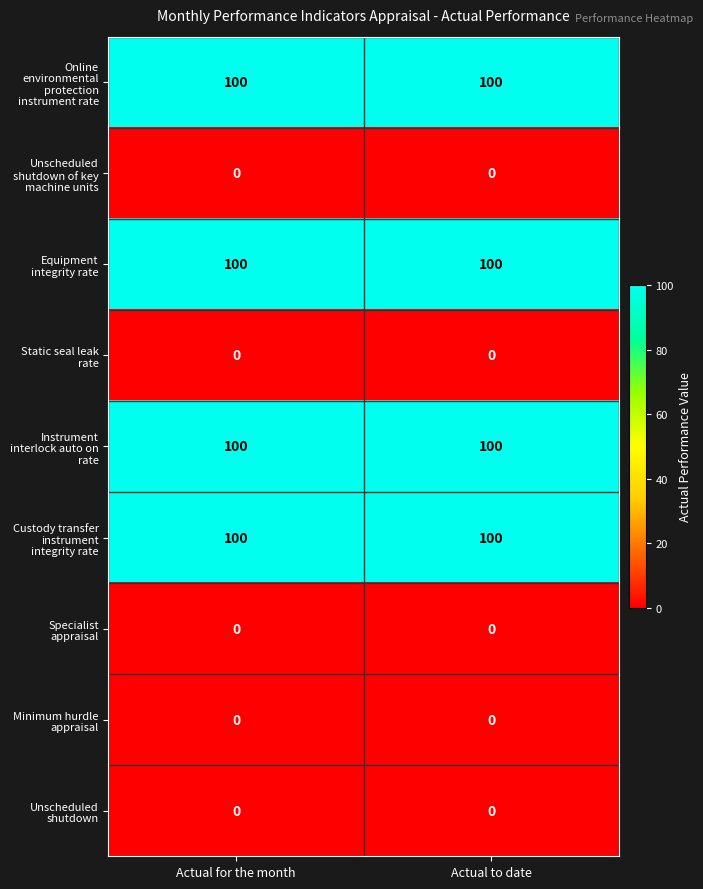

What is the greatest value displayed?

100